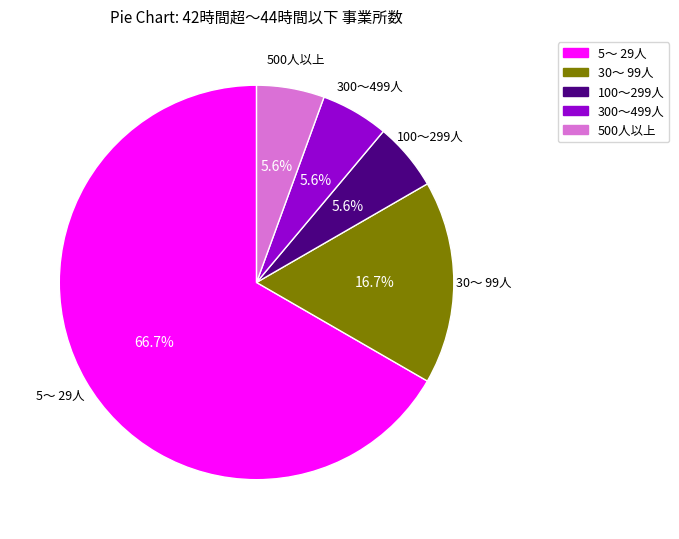

True or false: 500人以上 accounts for 19% of the total.

False